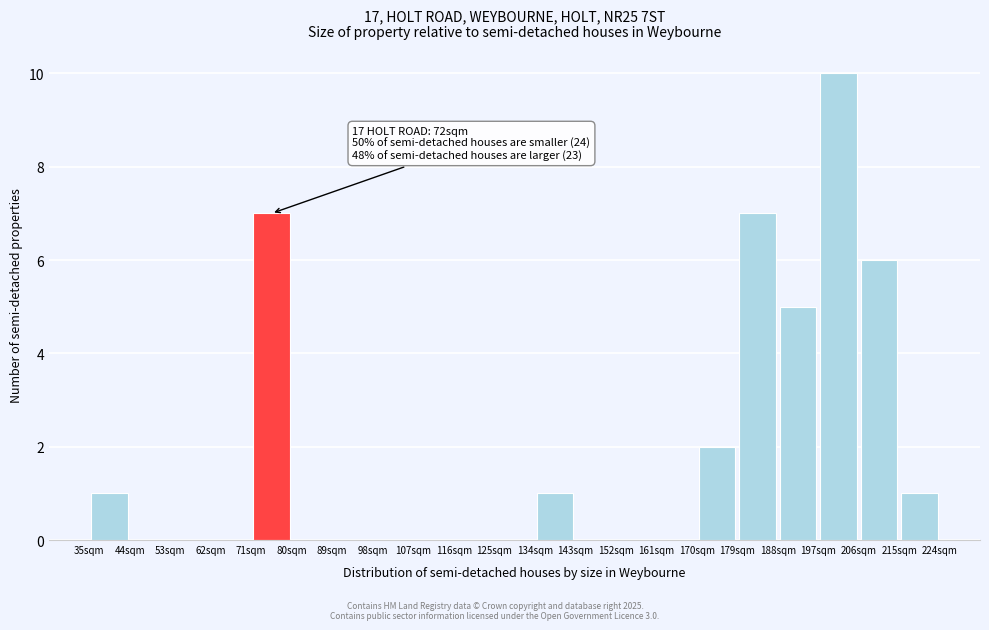

Which range on the x-axis has the tallest bar?

197 to 206